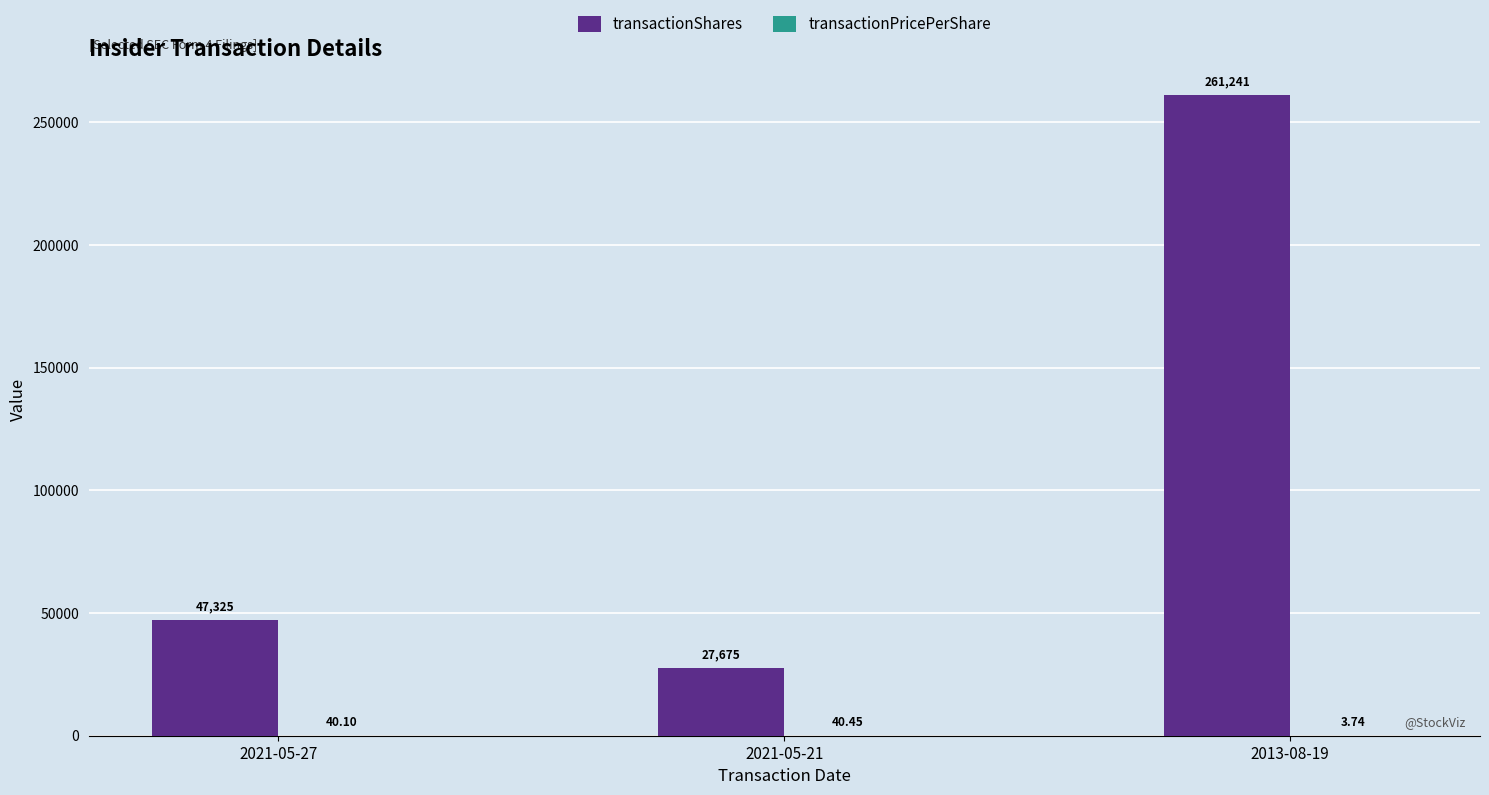

How many distinct data groups are displayed?

2